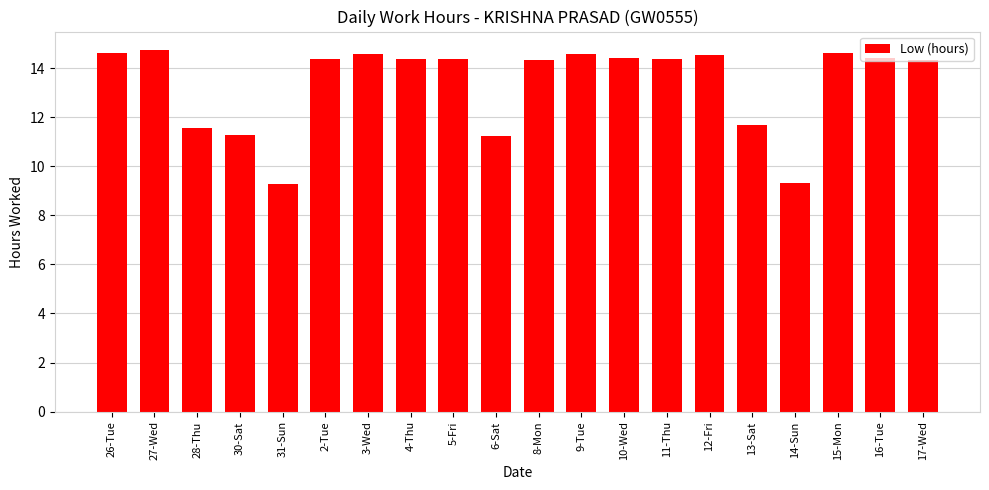

How many series are shown in this chart?

1